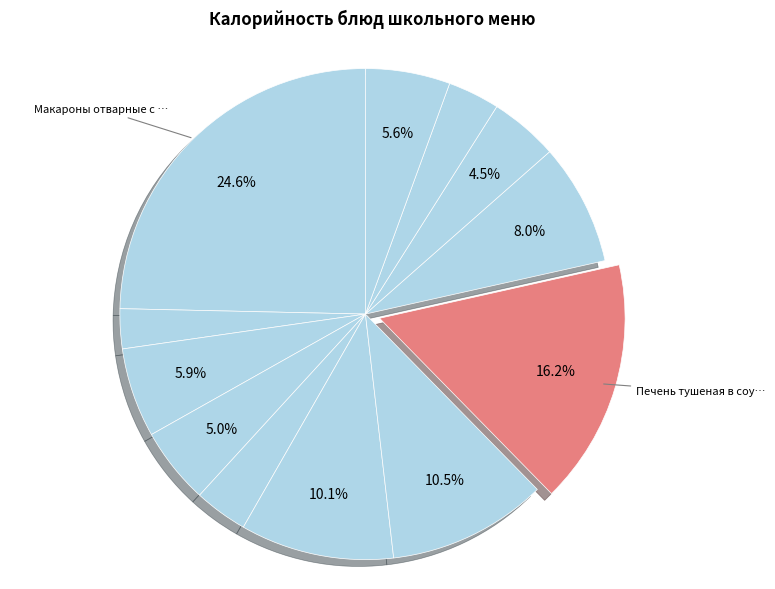

Count the number of slices in the pie.

12